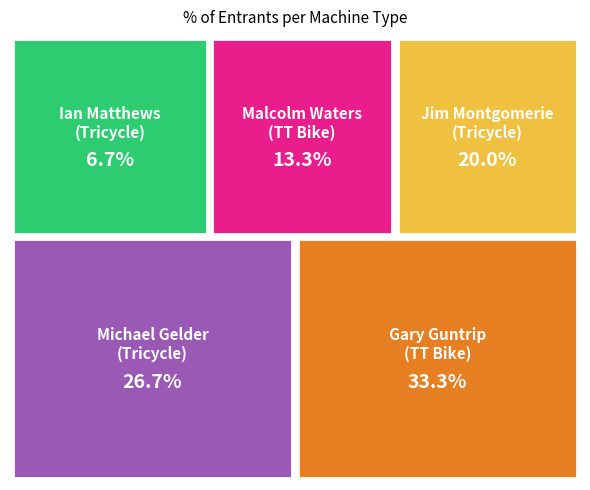

To the nearest percent, what is the combined percentage of Gary Guntrip
(TT Bike) and Ian Matthews
(Tricycle)?

40%